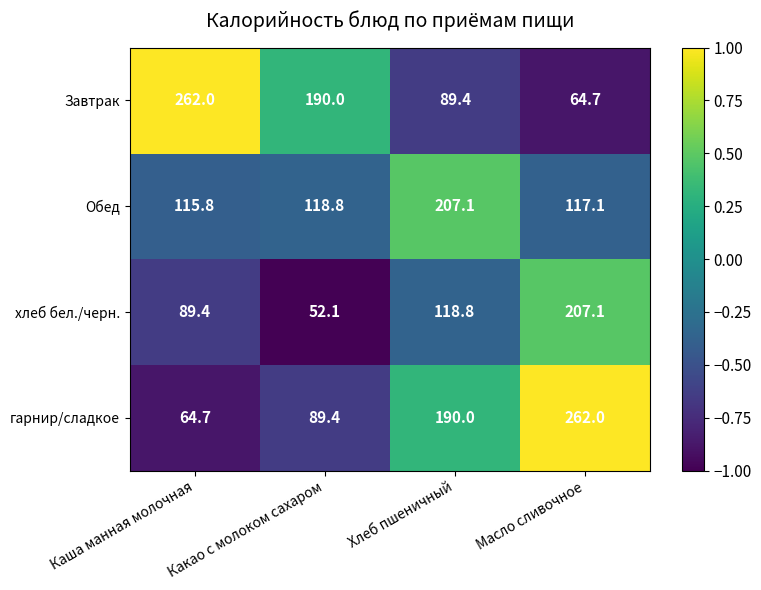

What is the greatest value displayed?

262.0